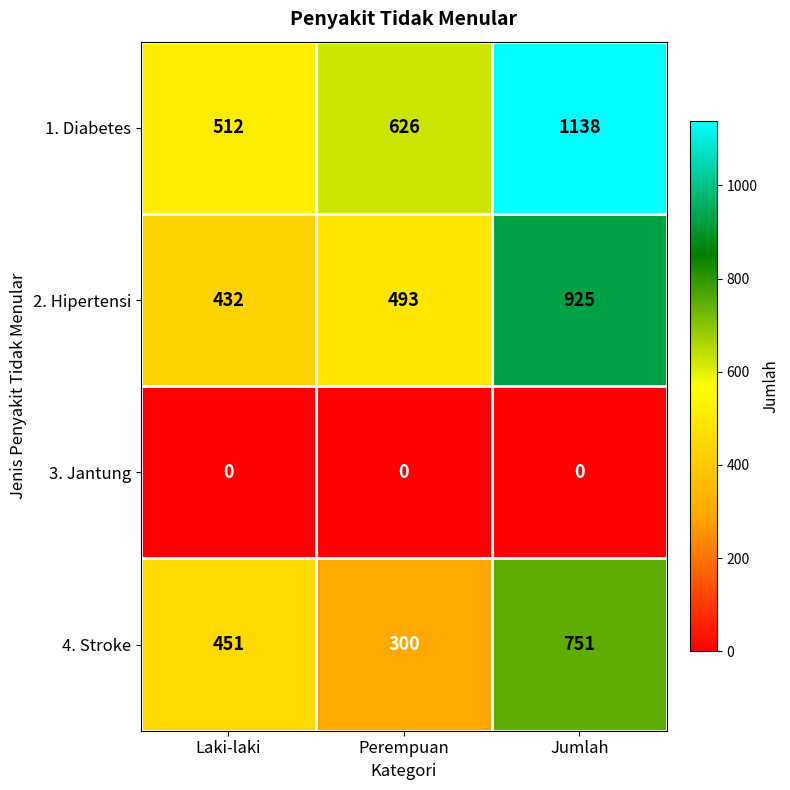

At which category is the sum across all series the highest?

Jumlah